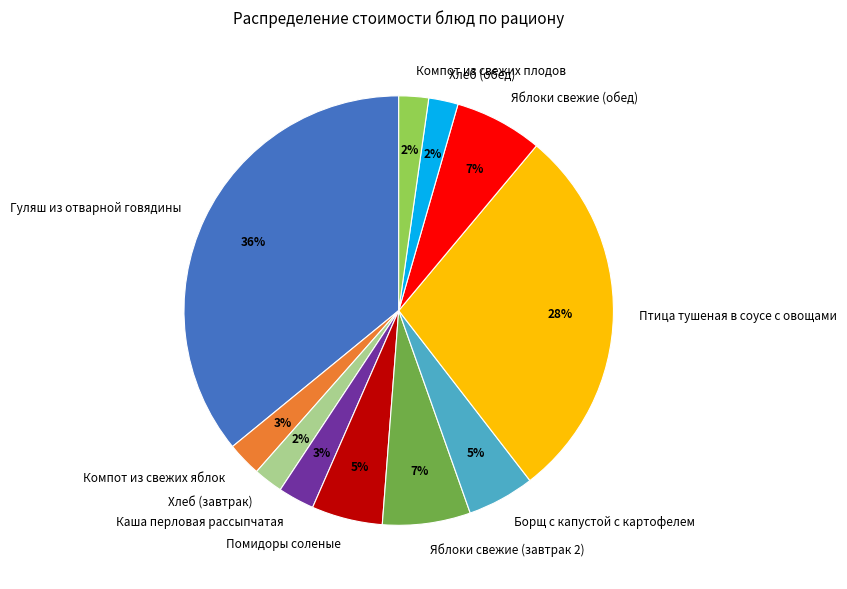

To the nearest percent, what percentage of the pie is Хлеб (обед)?

2%